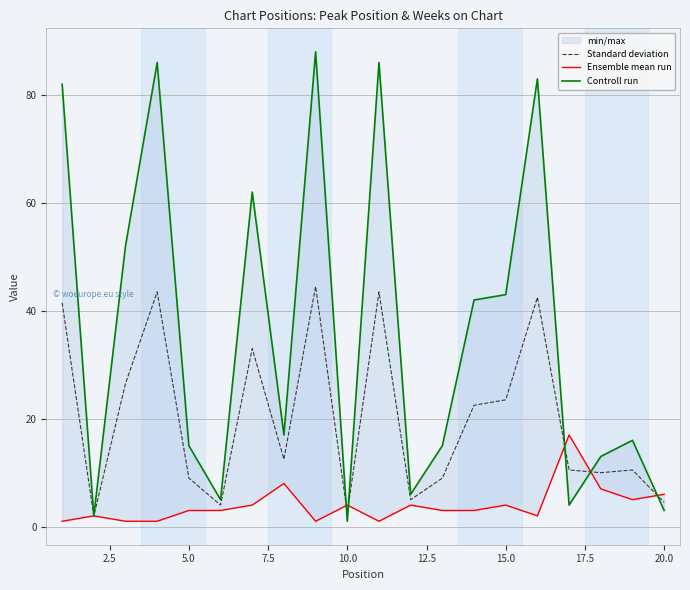

What is the average value of the Standard deviation series?

20.0